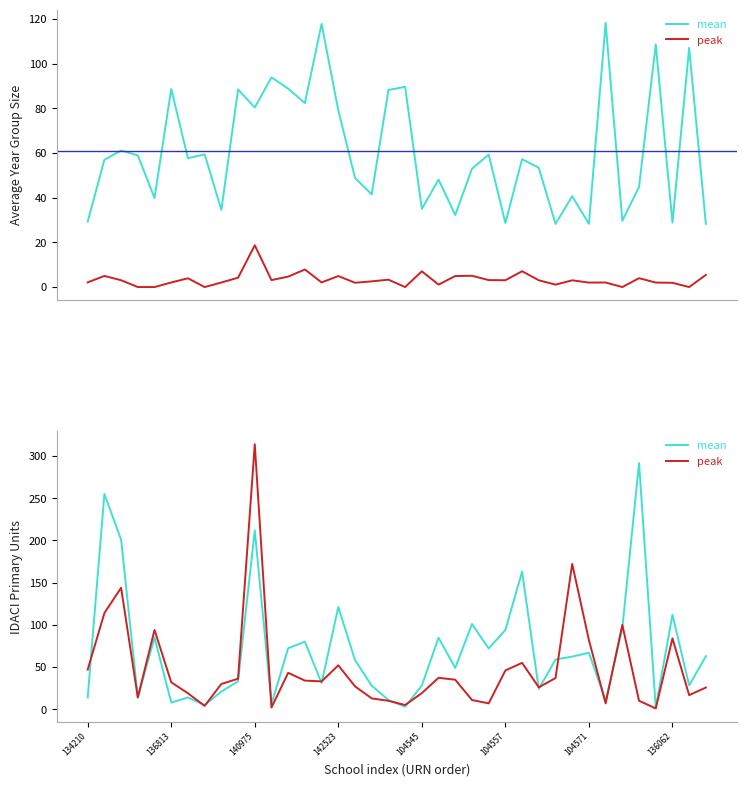

Does the chart display data point markers on the line(s)?

No